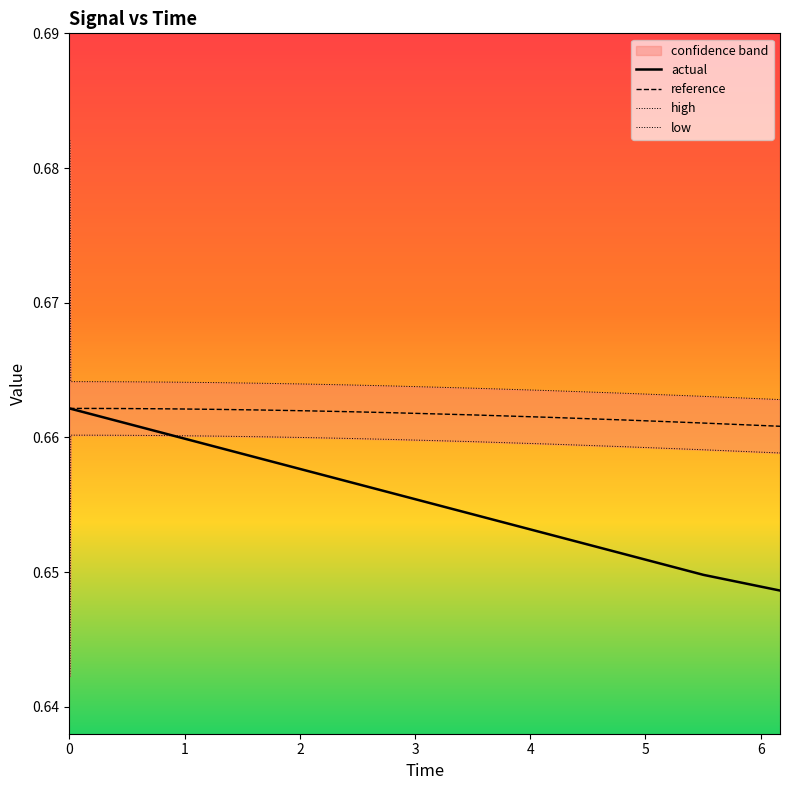

At which category is the sum across all series the highest?

1